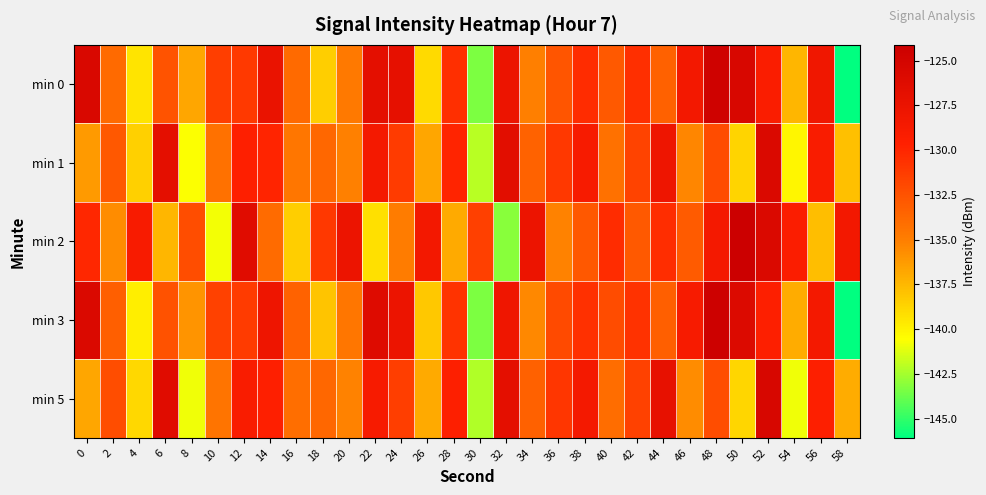

What is the total value across all series at 28?

-657.5